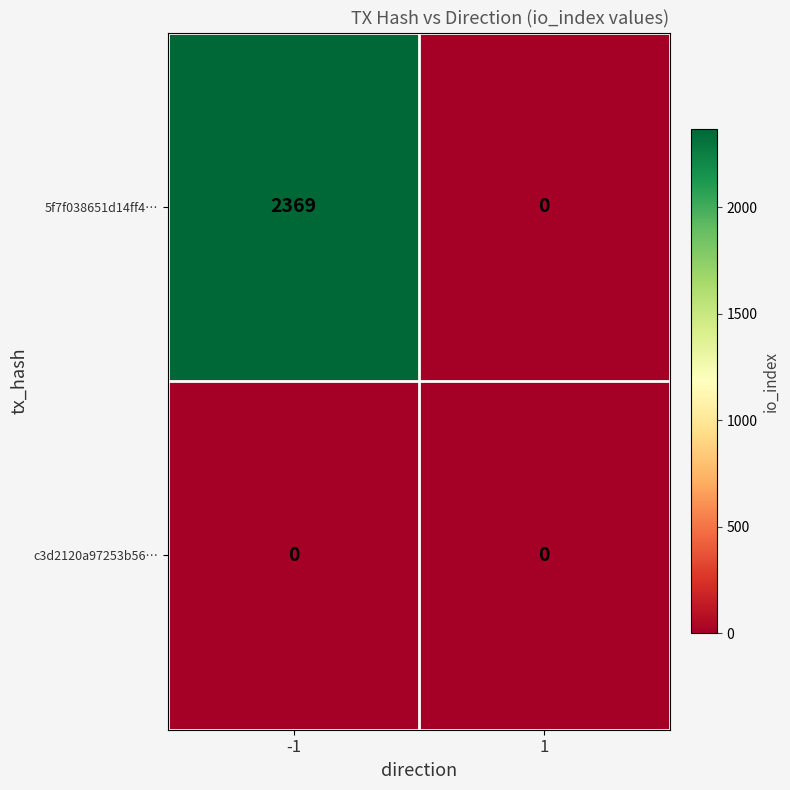

Reading right to left, what are all the values shown in this chart?

5f7f038651d14ff4…: 0	2369
c3d2120a97253b56…: 0	0